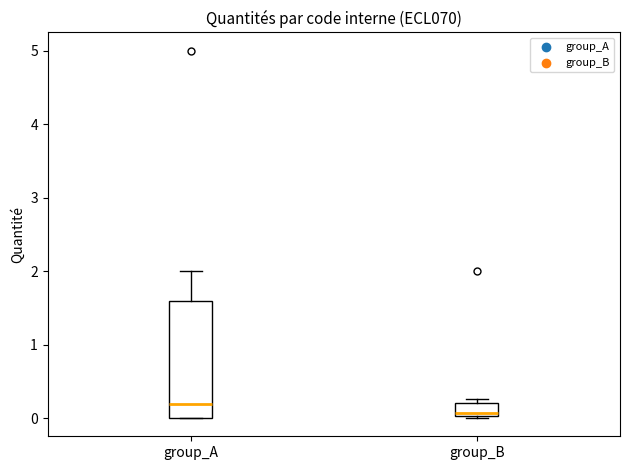

Which box's median line is the highest?

group_A